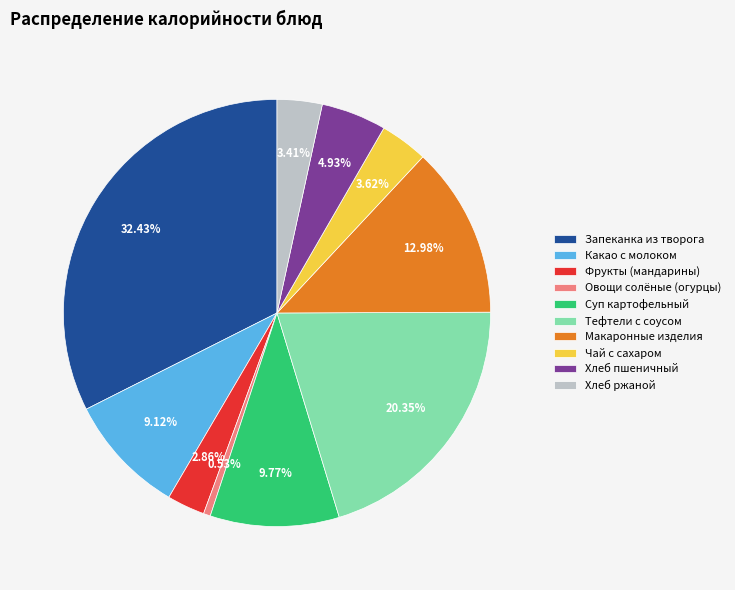

Which has a higher value, Суп картофельный or Овощи солёные (огурцы)?

Суп картофельный